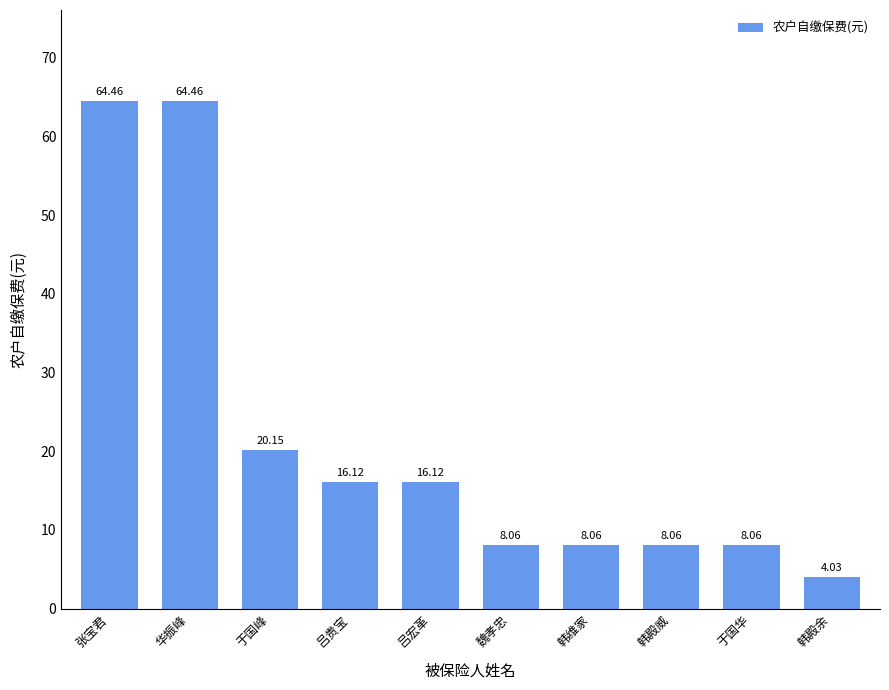

What is the label of the 10th bar from the right?

张宝君